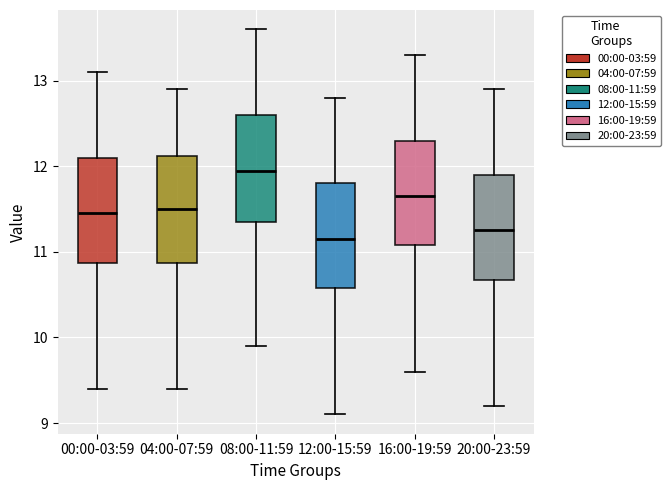

Reading left to right, transcribe this box plot: for each box, give where its median line is, the range the box spans, and where its two whiskers end, as read against the y-axis. The values are not printed on the chart, so give them approximately, as read against the axis.

00:00-03:59: median 11.5, box 10.9 to 12.1, whiskers 9.4 to 13.1
04:00-07:59: median 11.5, box 10.9 to 12.1, whiskers 9.4 to 12.9
08:00-11:59: median 12.0, box 11.4 to 12.6, whiskers 9.9 to 13.6
12:00-15:59: median 11.2, box 10.6 to 11.8, whiskers 9.1 to 12.8
16:00-19:59: median 11.7, box 11.1 to 12.3, whiskers 9.6 to 13.3
20:00-23:59: median 11.3, box 10.7 to 11.9, whiskers 9.2 to 12.9